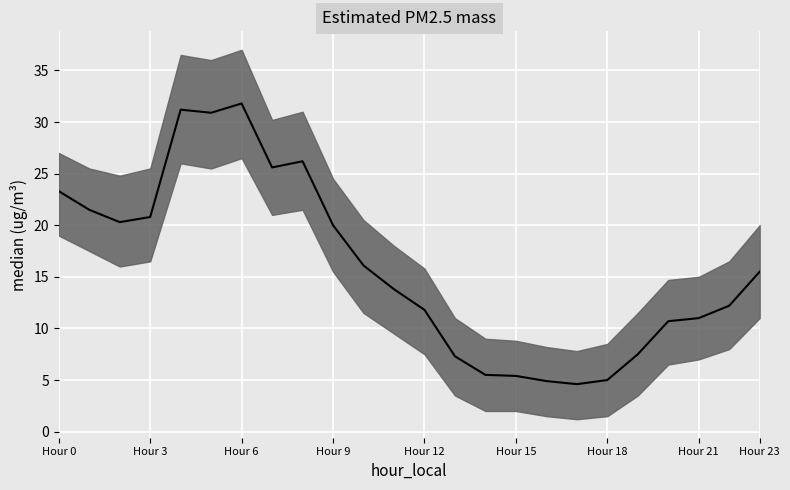

What is the difference between the maximum and minimum values?

27.2